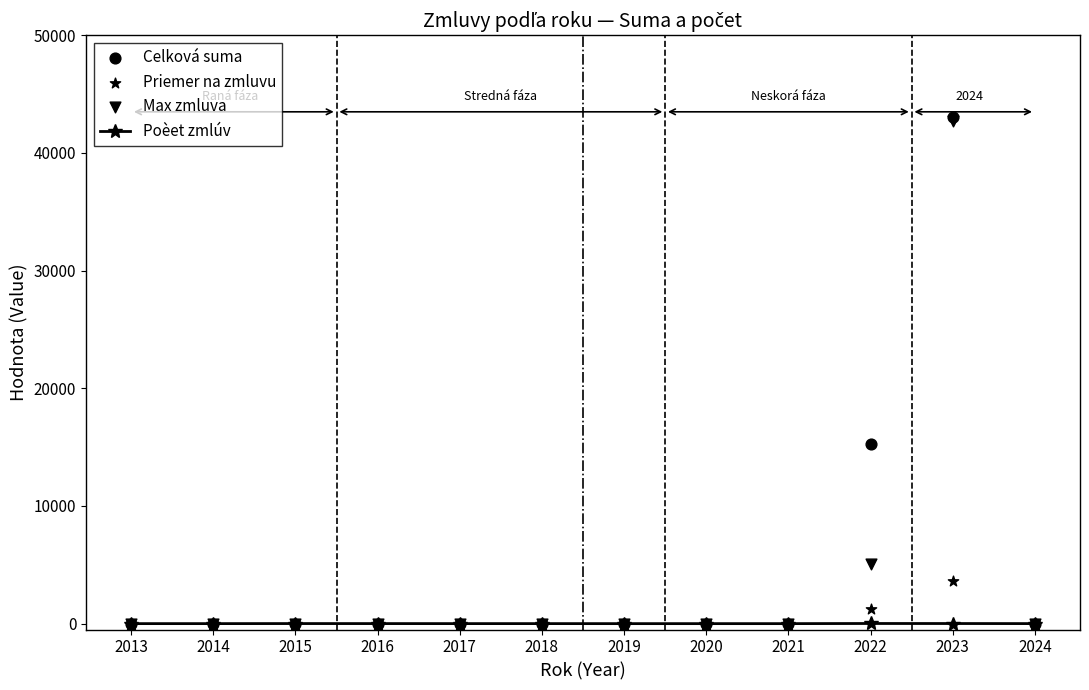

Which series reaches the maximum Y coordinate?

Celková suma